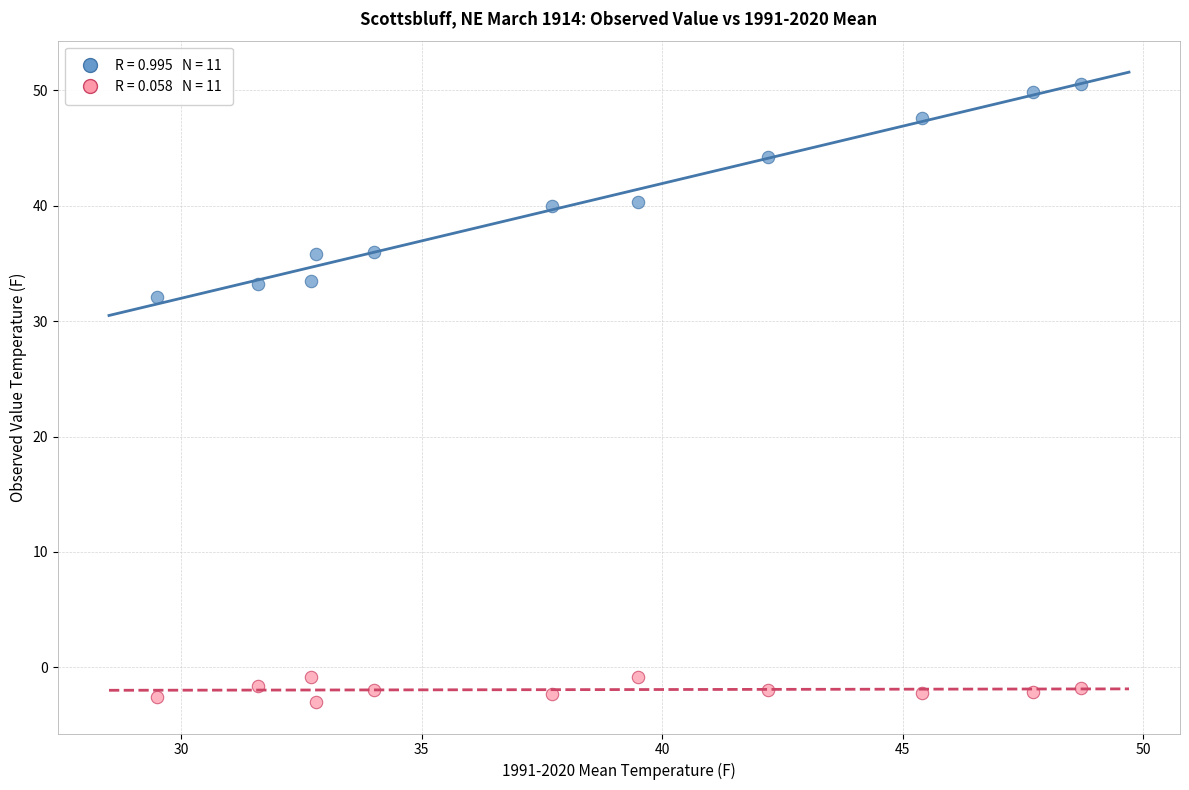

Across all data points, what is the range of Y values (max minus min)?

53.5